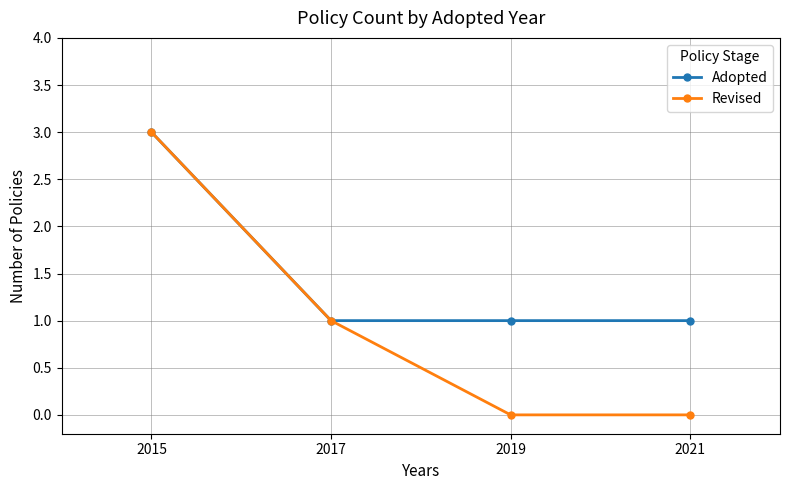

Which series has the widest spread of values?

Revised